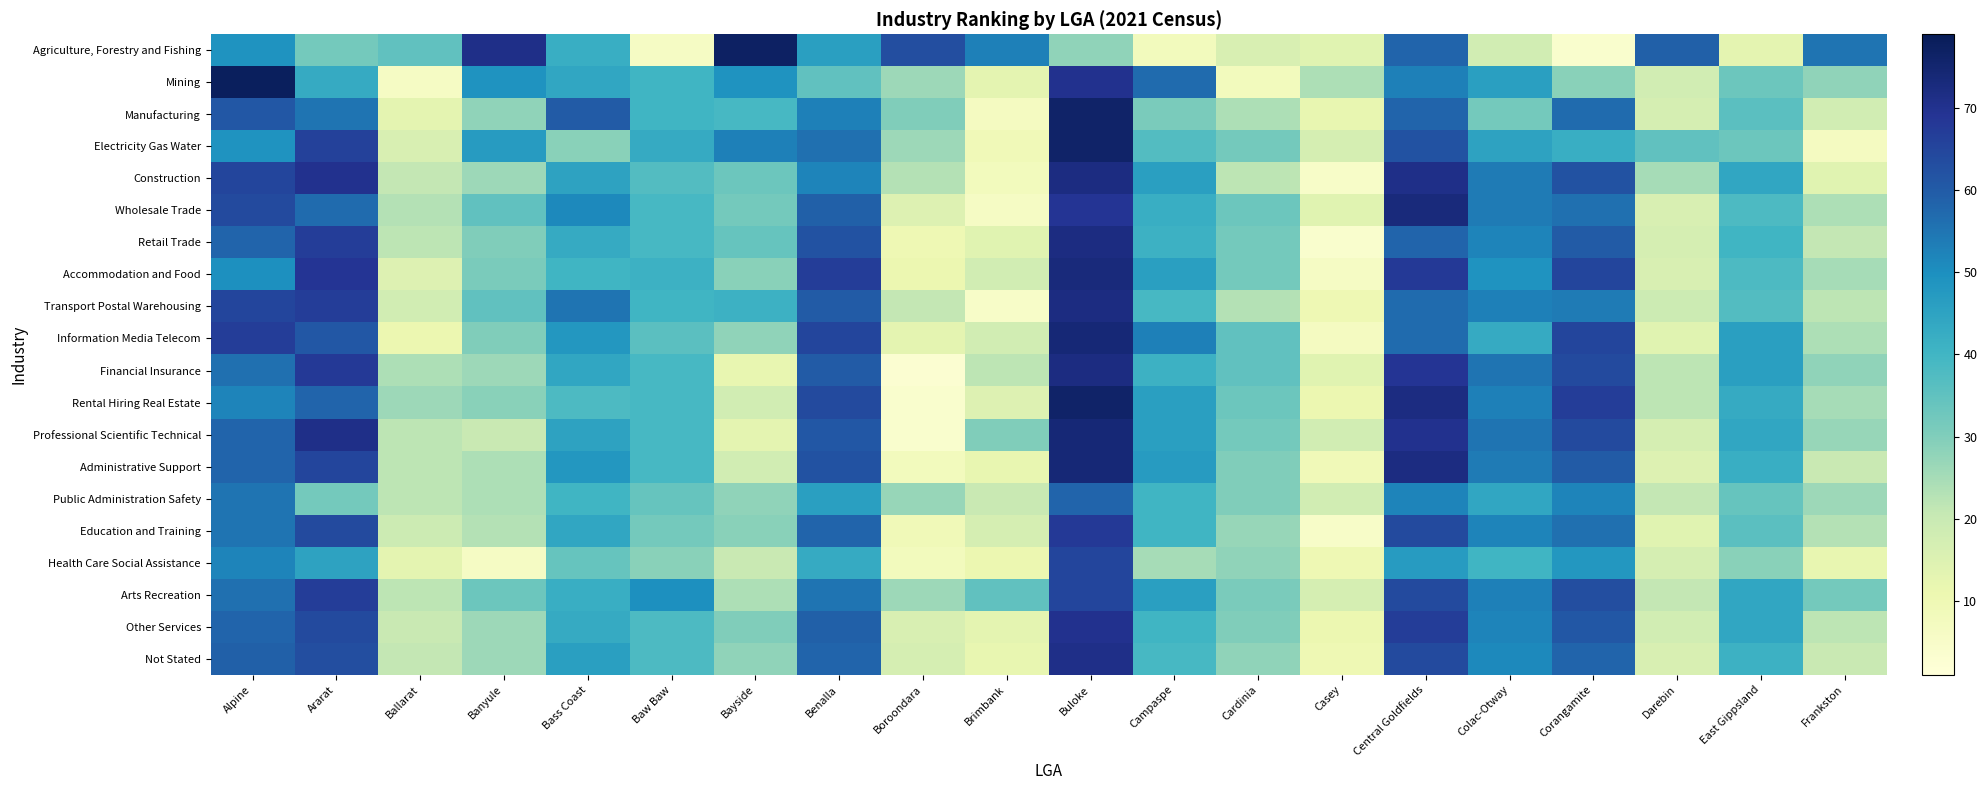

Rank the series at Baw Baw from lowest to highest value.

Agriculture, Forestry and Fishing, Health Care Social Assistance, Education and Training, Public Administration Safety, Information Media Telecom, Construction, Other Services, Not Stated, Wholesale Trade, Retail Trade, Financial Insurance, Rental Hiring Real Estate, Professional Scientific Technical, Administrative Support, Mining, Manufacturing, Transport Postal Warehousing, Accommodation and Food, Electricity Gas Water, Arts Recreation